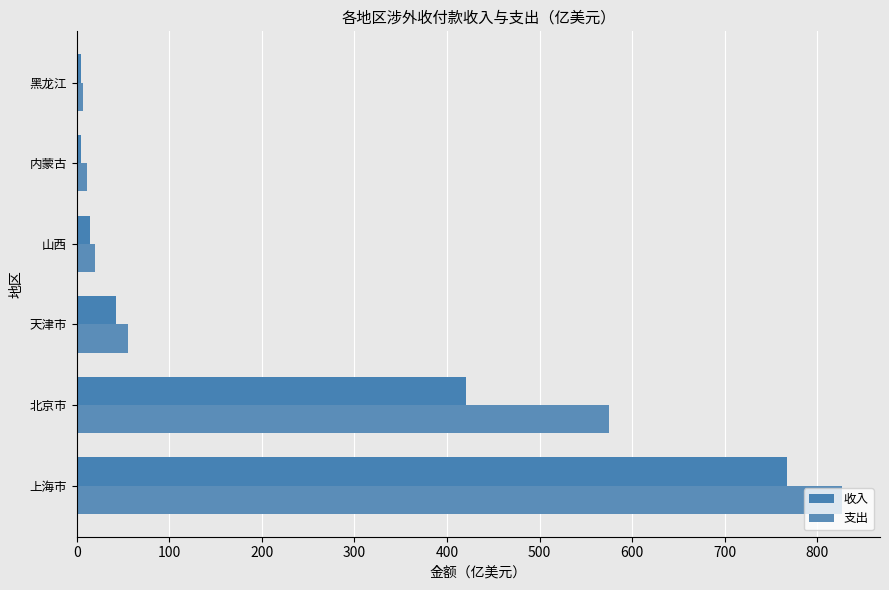

Where is 支出 nearest to the value 416?

北京市